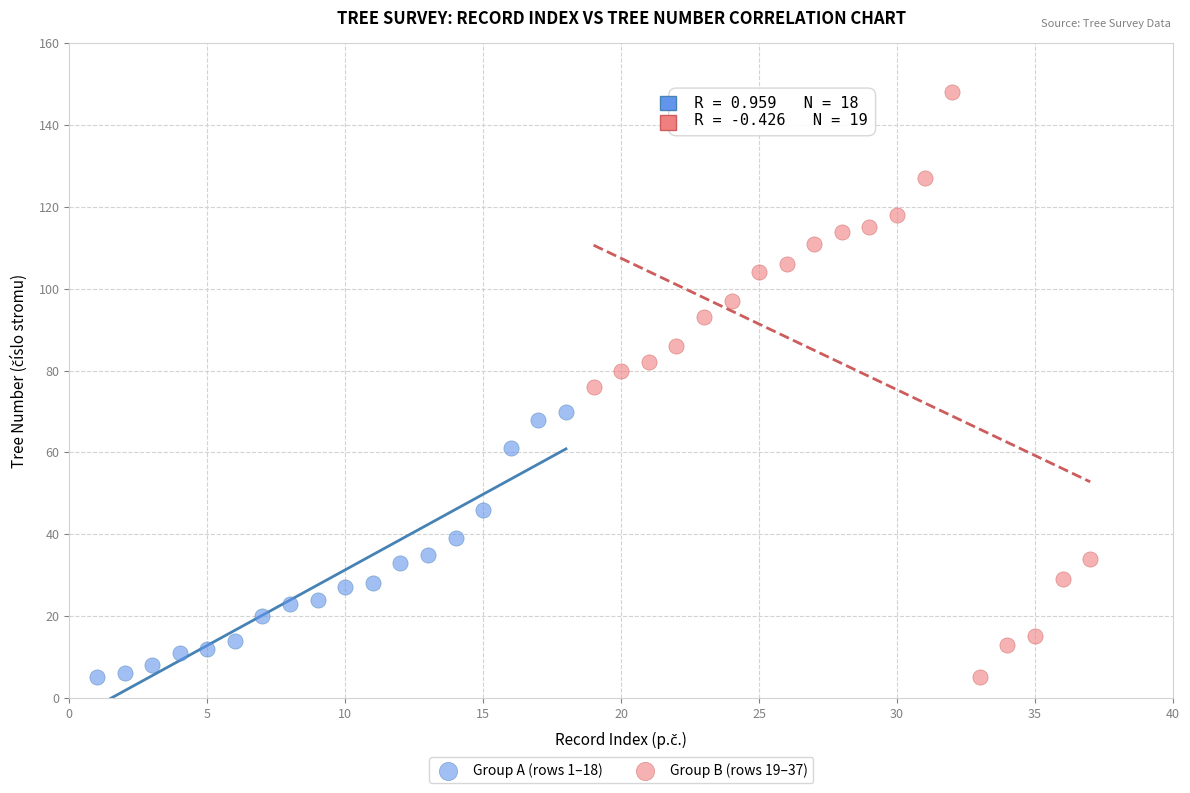

Which series has the widest spread of Y values?

Group B (rows 19–37)